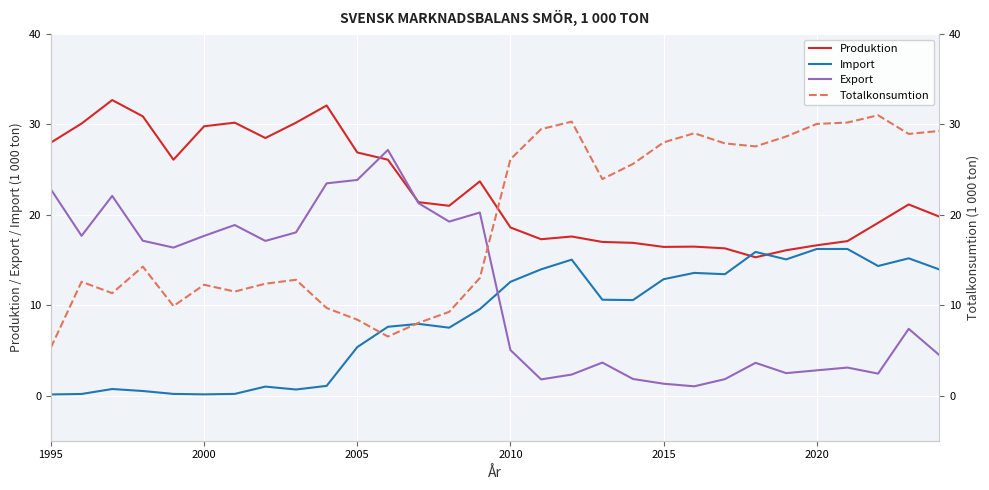

List the series in order of their peak value, highest first.

Produktion, Totalkonsumtion, Export, Import